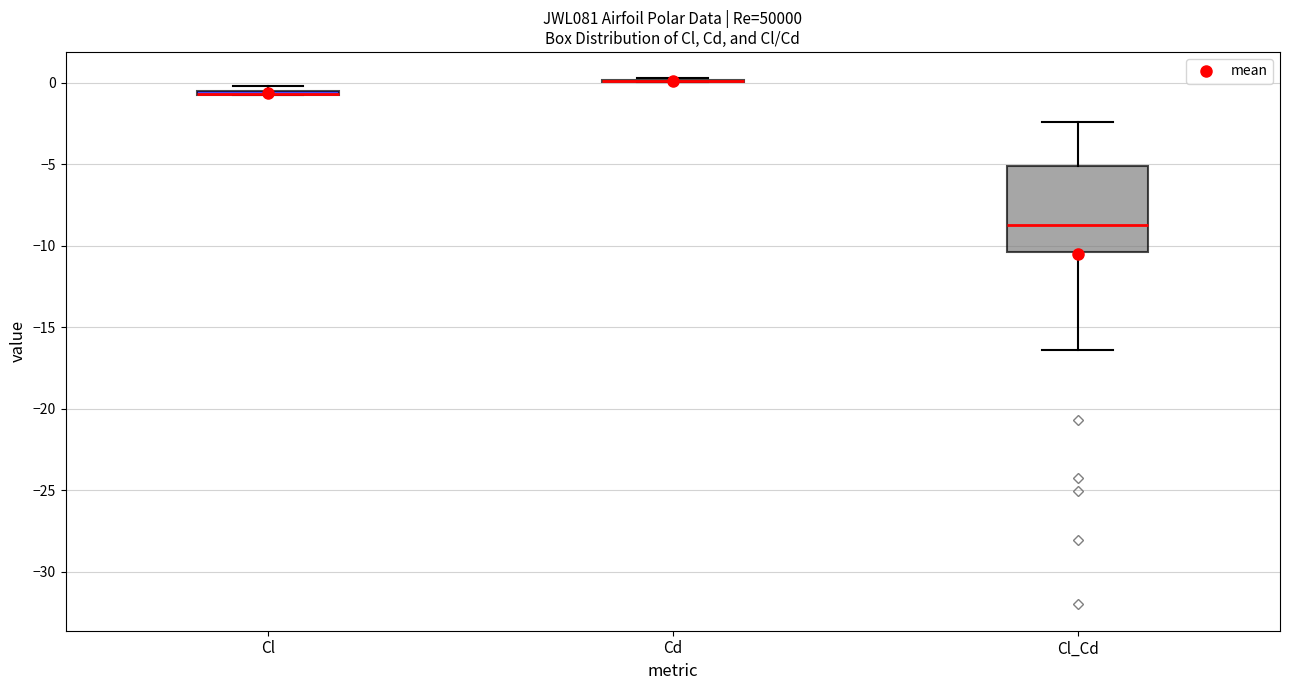

Comparing the boxes themselves (not the whiskers), which one is the tallest?

Cl_Cd